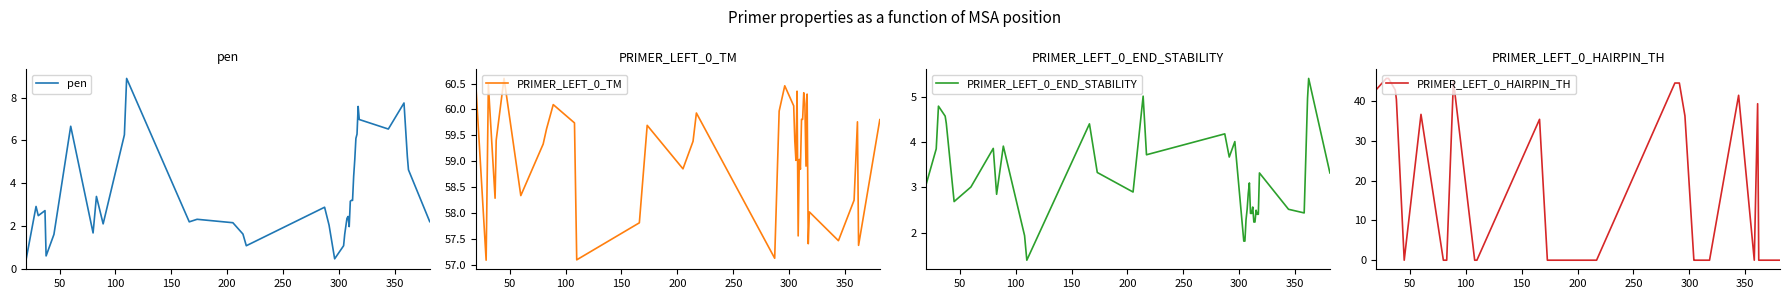

What is the minimum value for PRIMER_LEFT_0_TM?

57.1